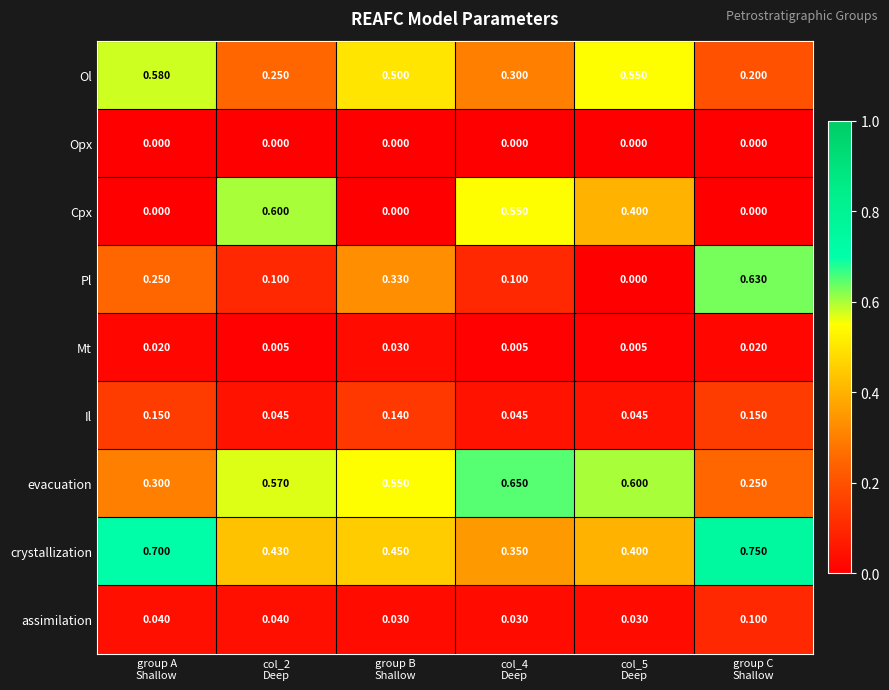

List the series in order of their peak value, highest first.

crystallization, evacuation, Pl, Cpx, Ol, Il, assimilation, Mt, Opx